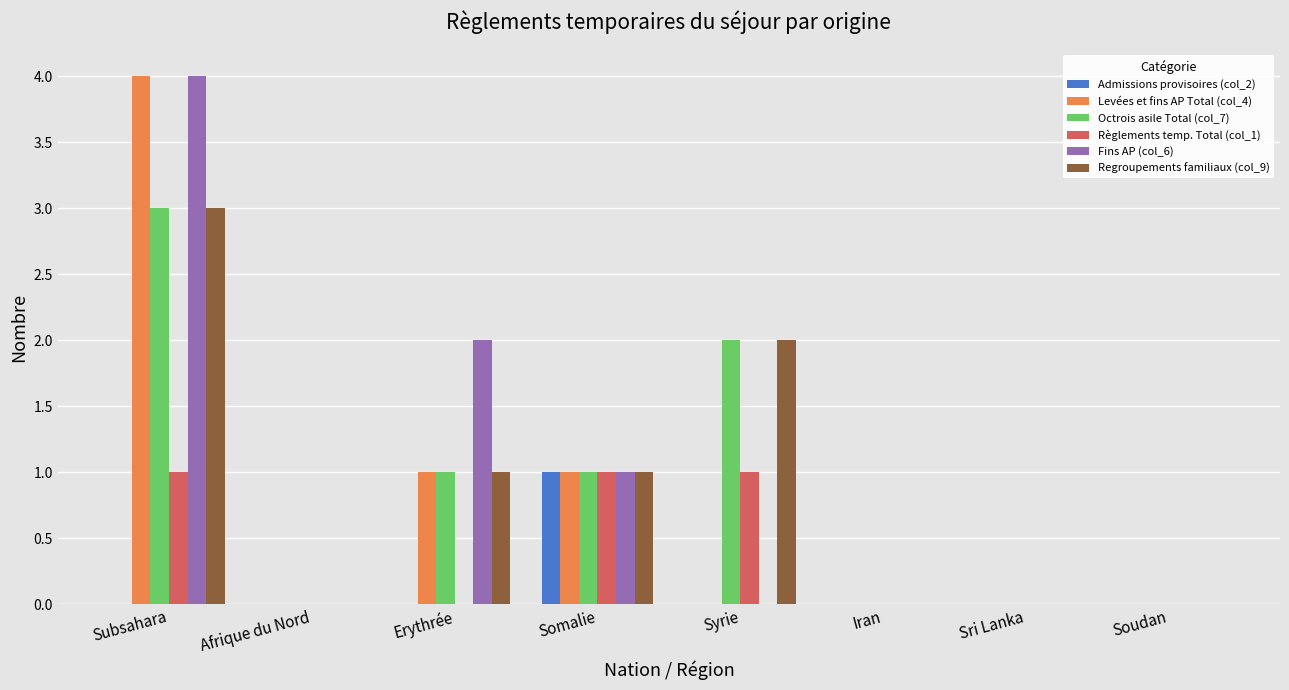

The value of Règlements temp. Total (col_1) at Subsahara is 1. True or false?

True